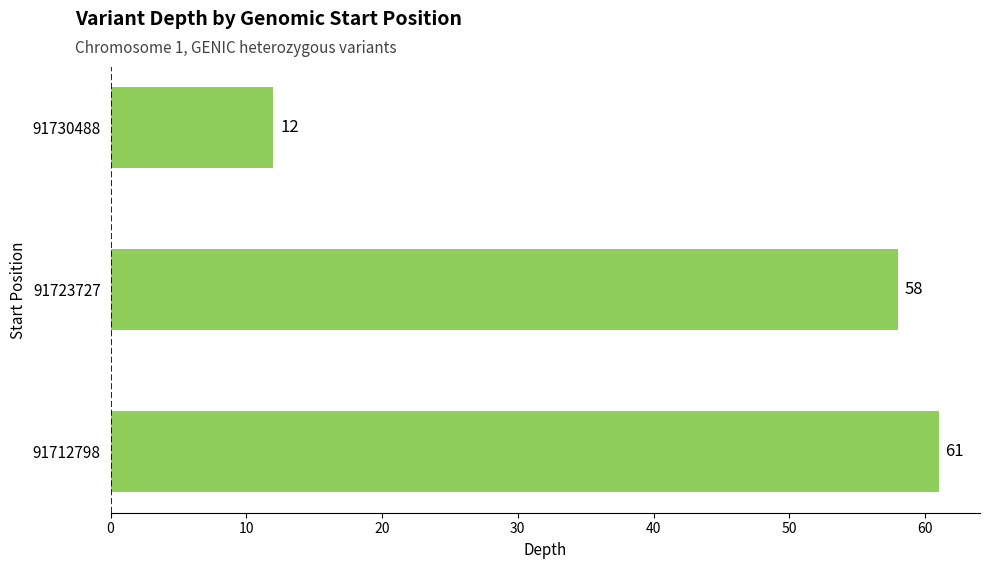

List the labels in order of value, largest first.

91712798, 91723727, 91730488